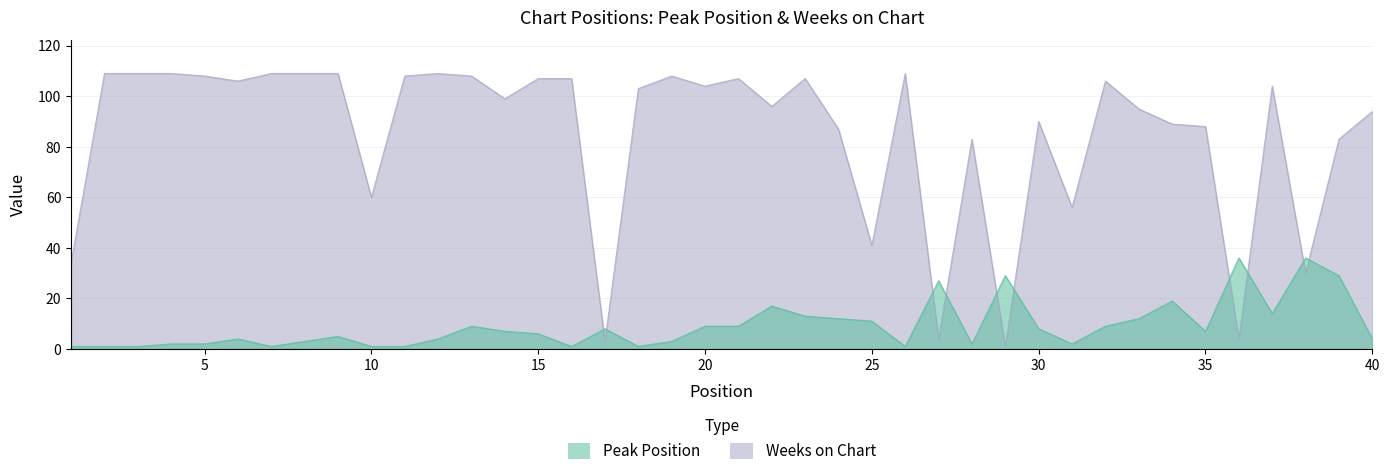

At which category is the sum across all series the highest?

23